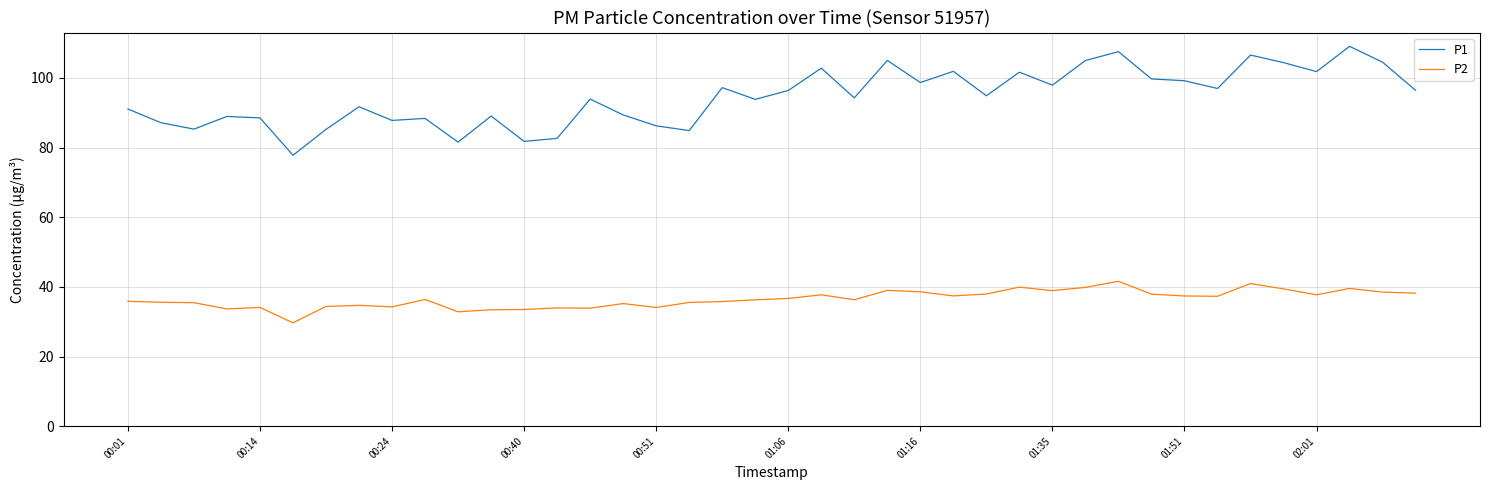

What is the minimum value for P2?

29.7